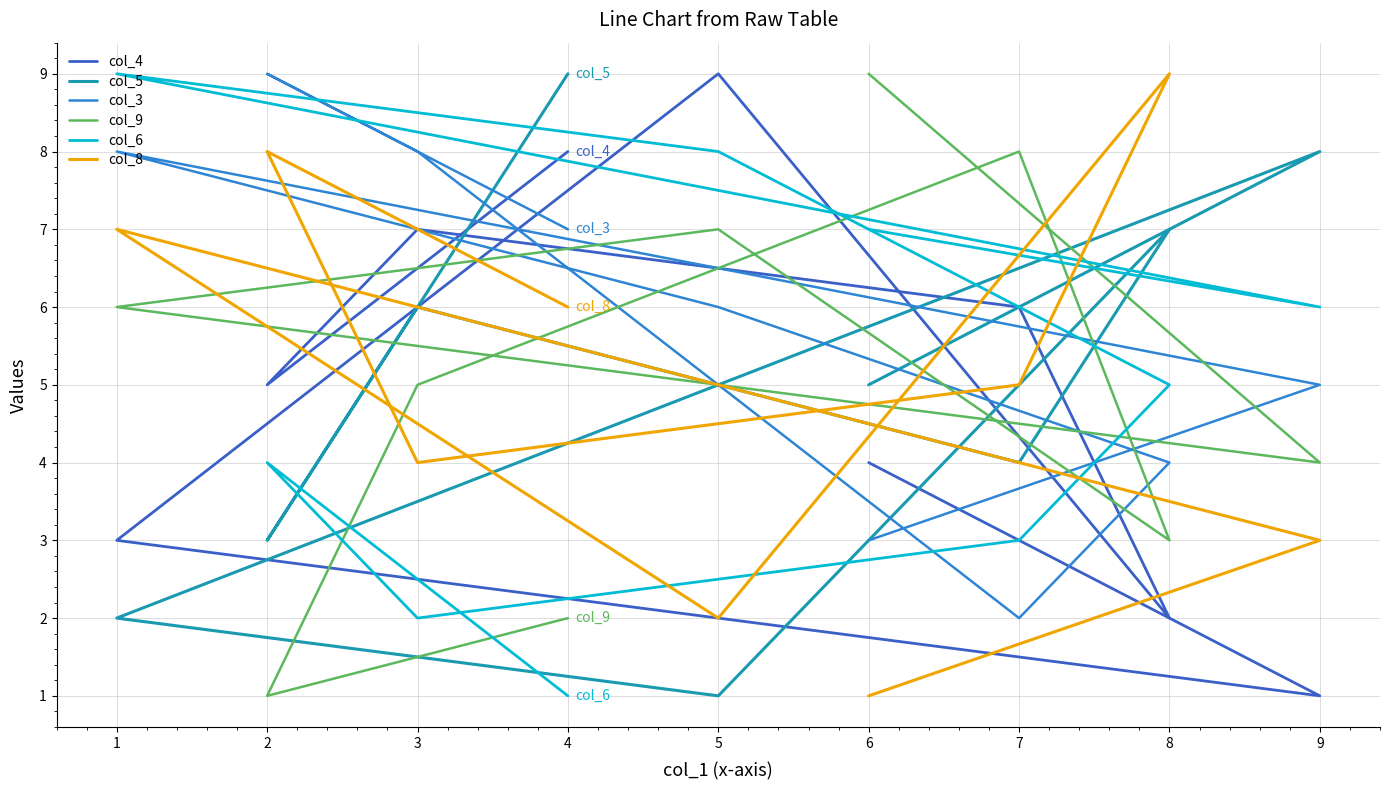

True or false: col_4 has a value of 1 at 8.

False